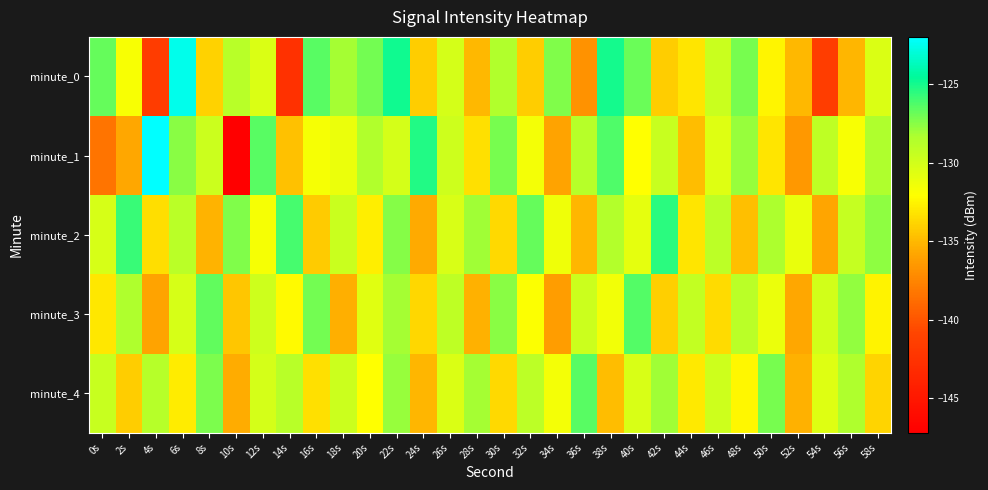

Between 2s and 34s, which is larger?

34s